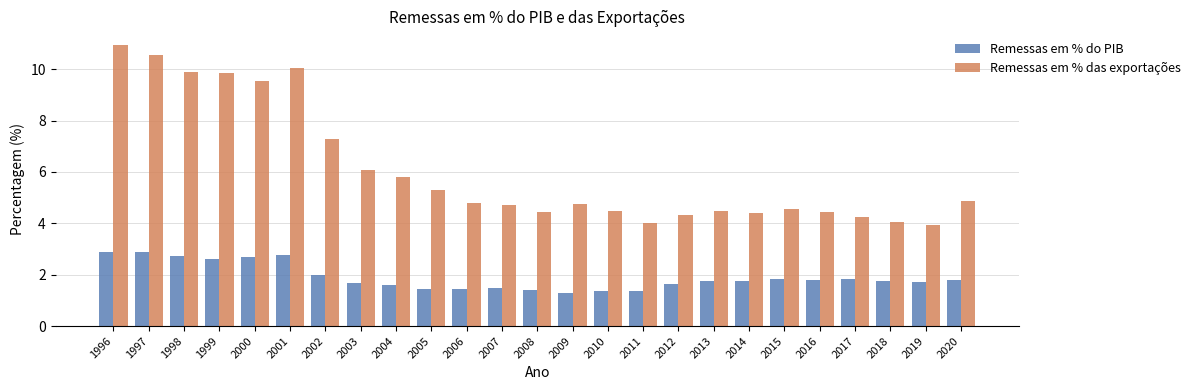

What is the sum of the Remessas em % do PIB values at 2015 and 2018?

3.6